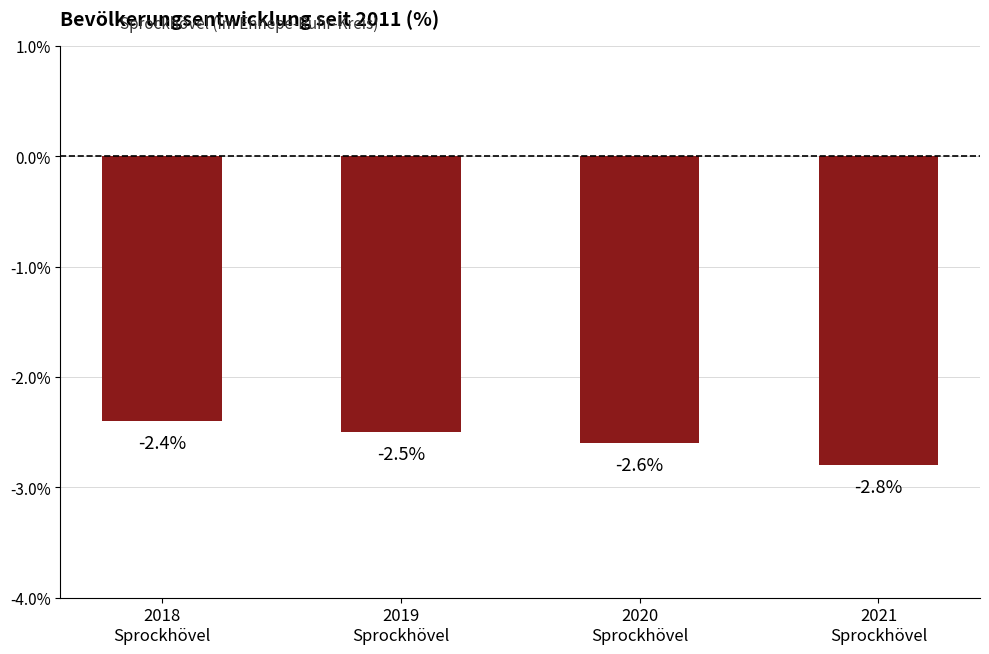

Count the number of categories in the chart.

4